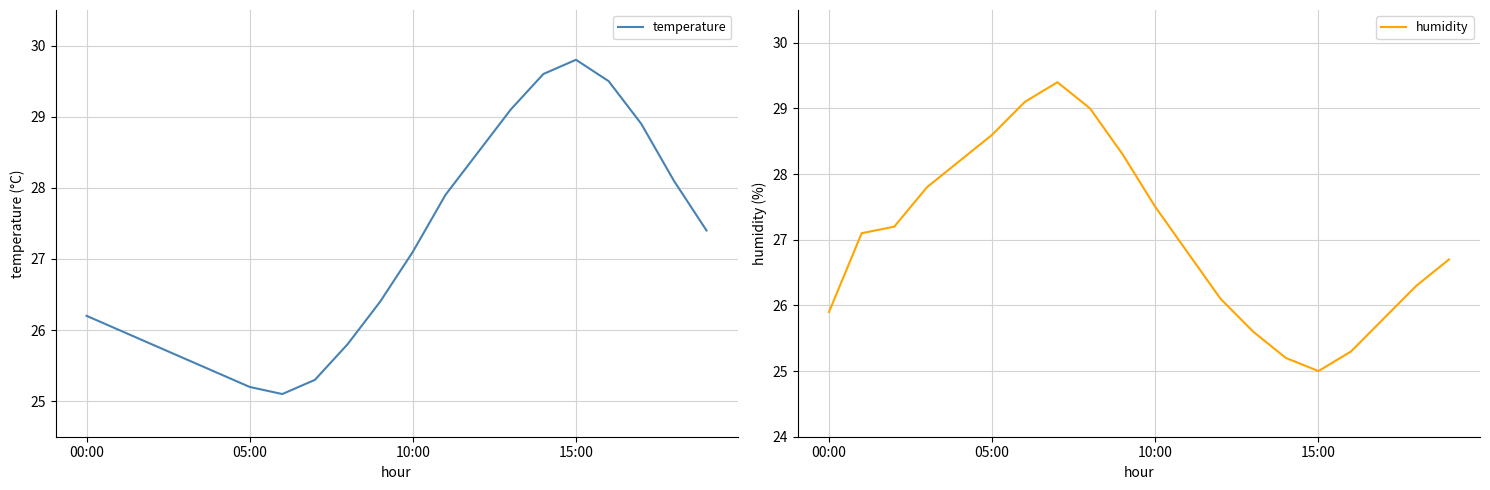

Between 13 and 17, which series saw the biggest shift?

temperature